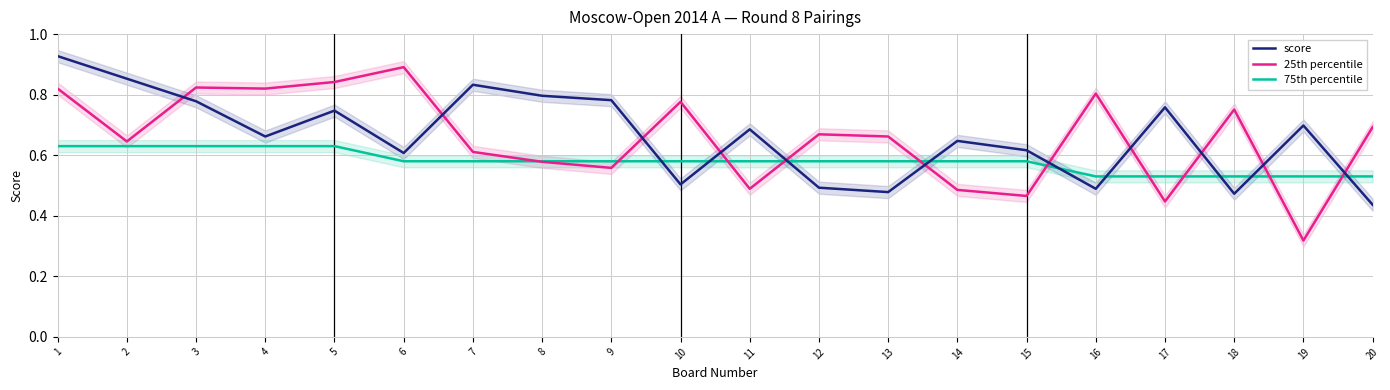

Which has a higher value, 13 or 17?

17